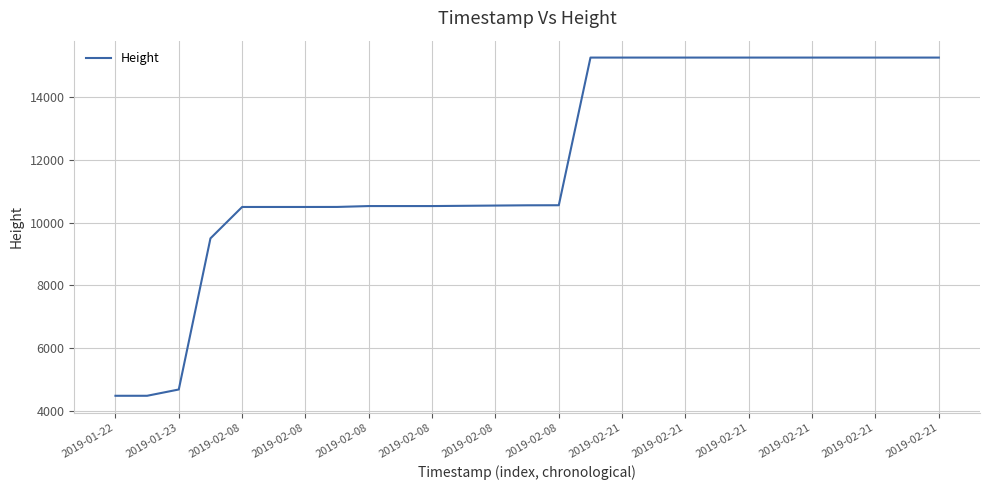

What is the average value?

11921